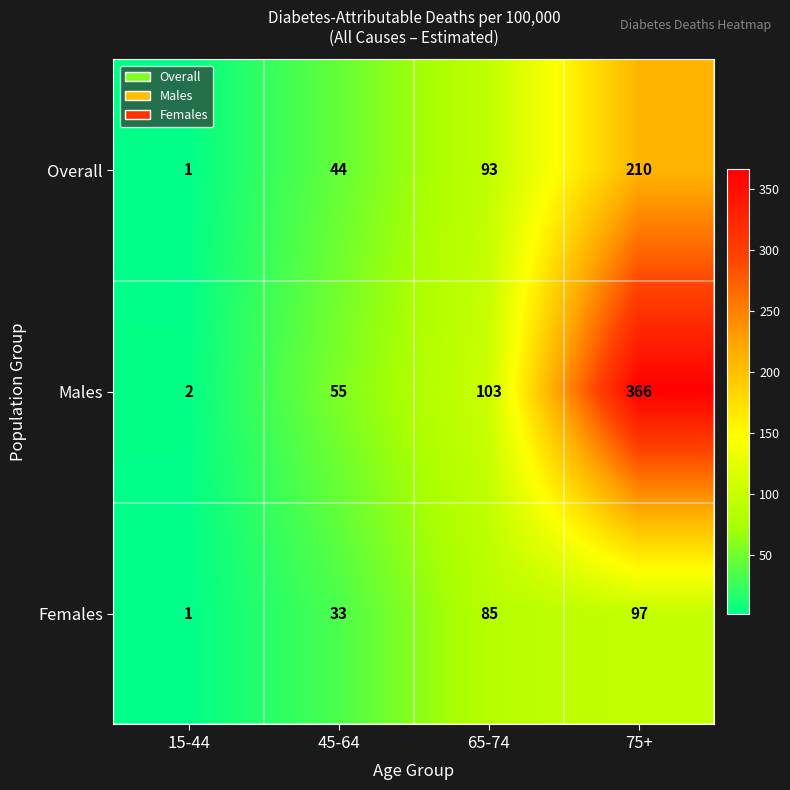

Rank the series by their average value, from lowest to highest.

Females, Overall, Males